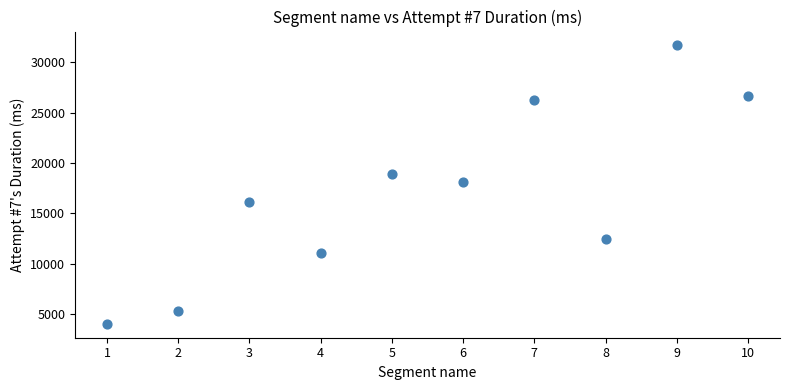

What is the range of X values (max minus min)?

9